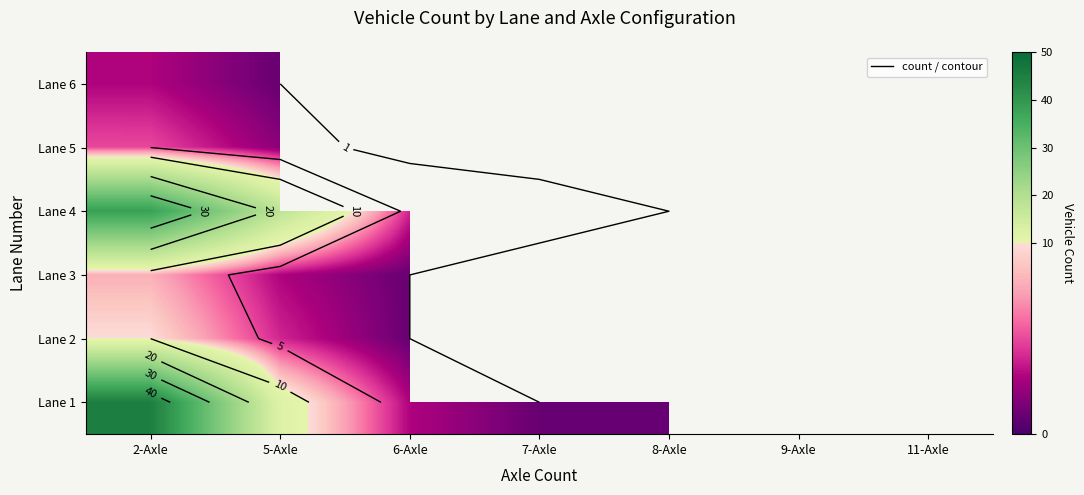

What is the lowest value of the Lane 1 series?

1.0